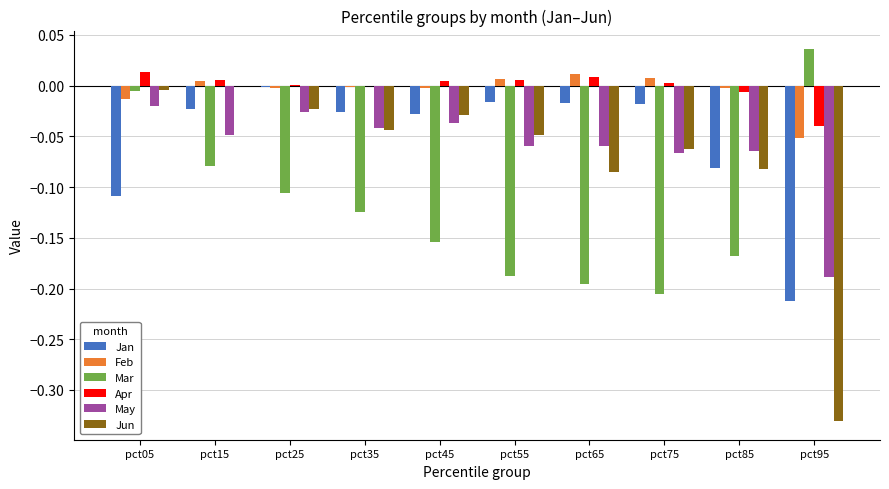

Between pct35 and pct55, which series saw the biggest shift?

Mar